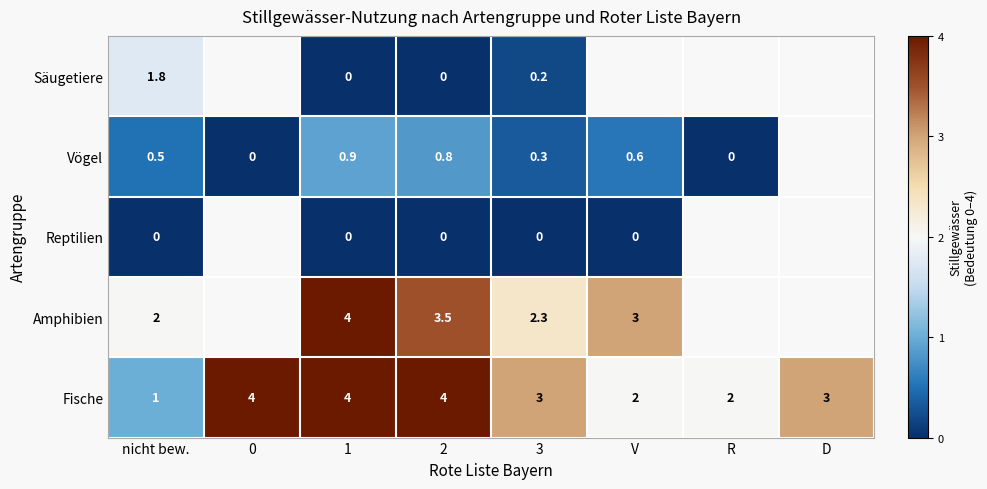

Which category has the lowest value across all series?

1